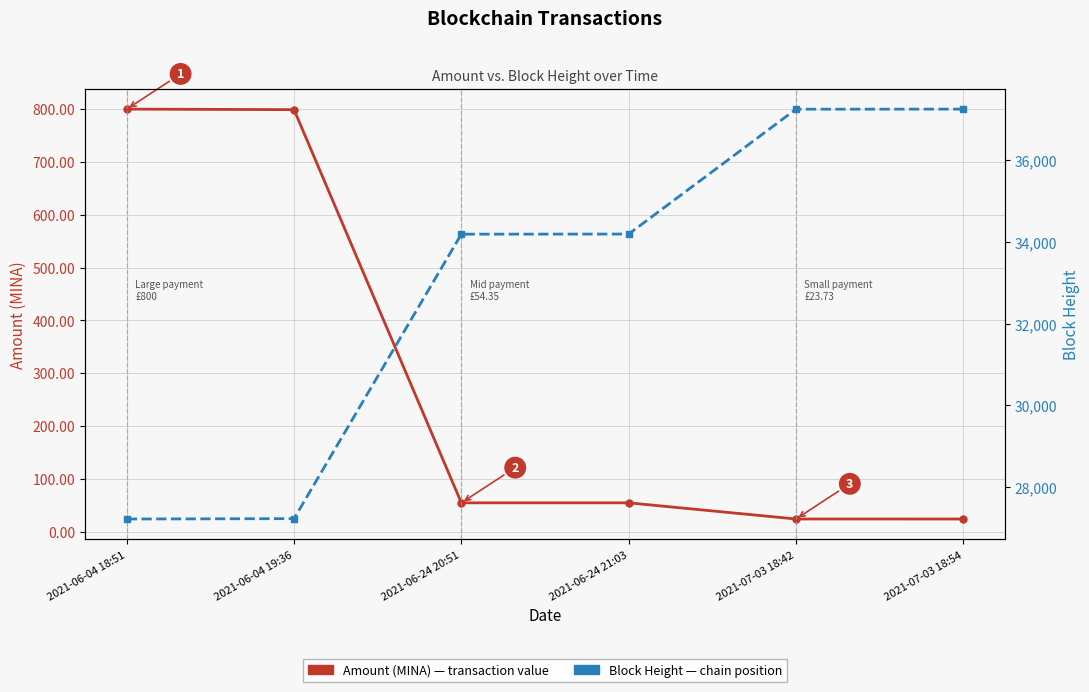

What is the difference between the second highest and minimum values in the Amount (MINA) series?

775.3